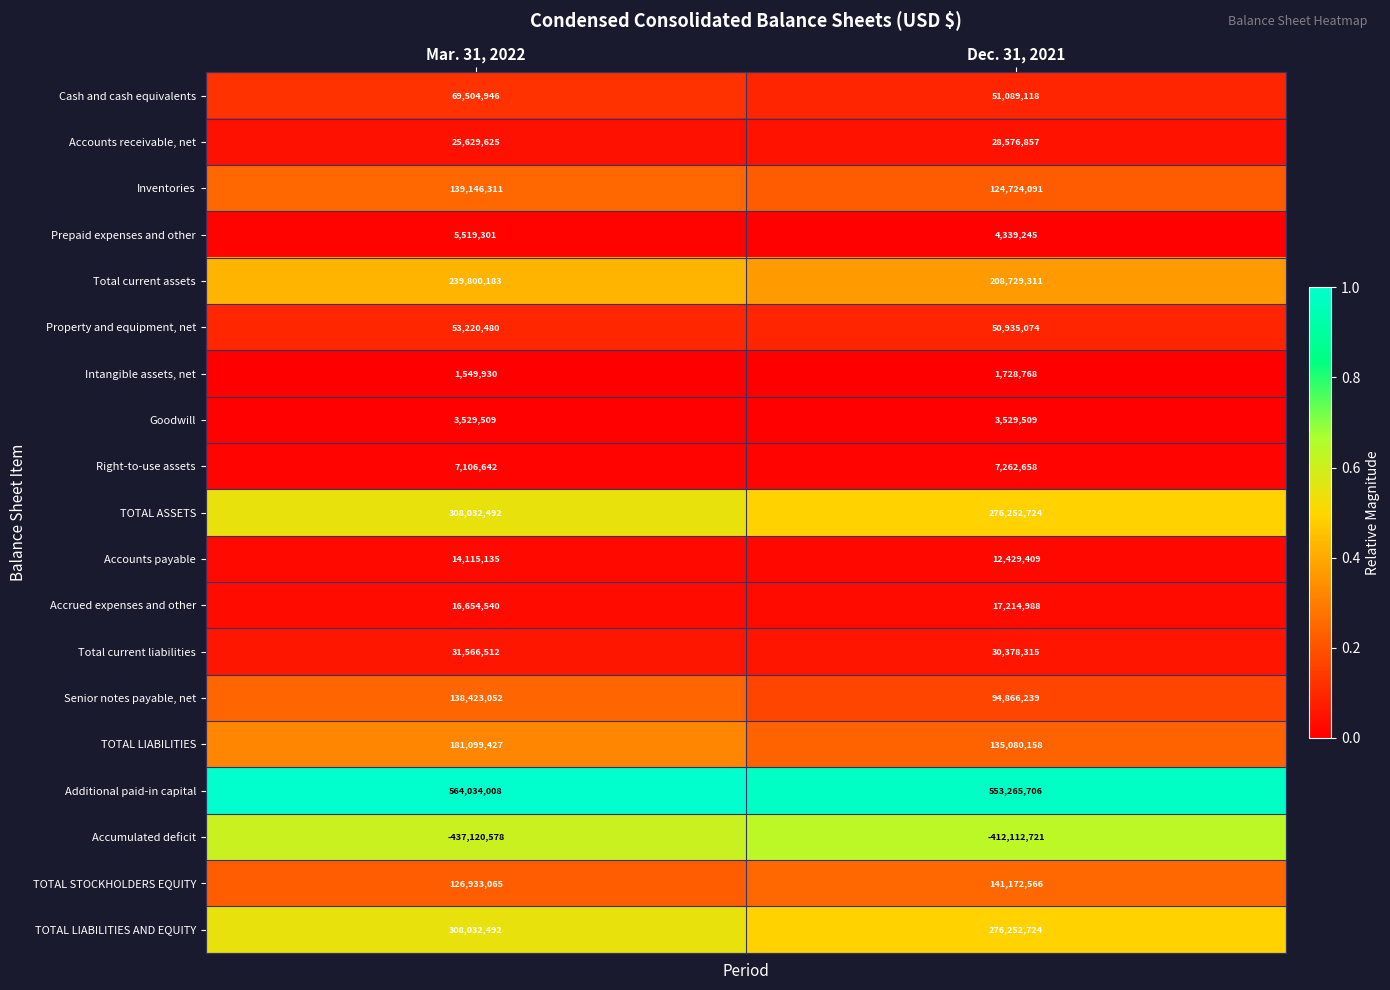

Rank the categories by TOTAL ASSETS value from highest to lowest.

Mar. 31, 2022, Dec. 31, 2021